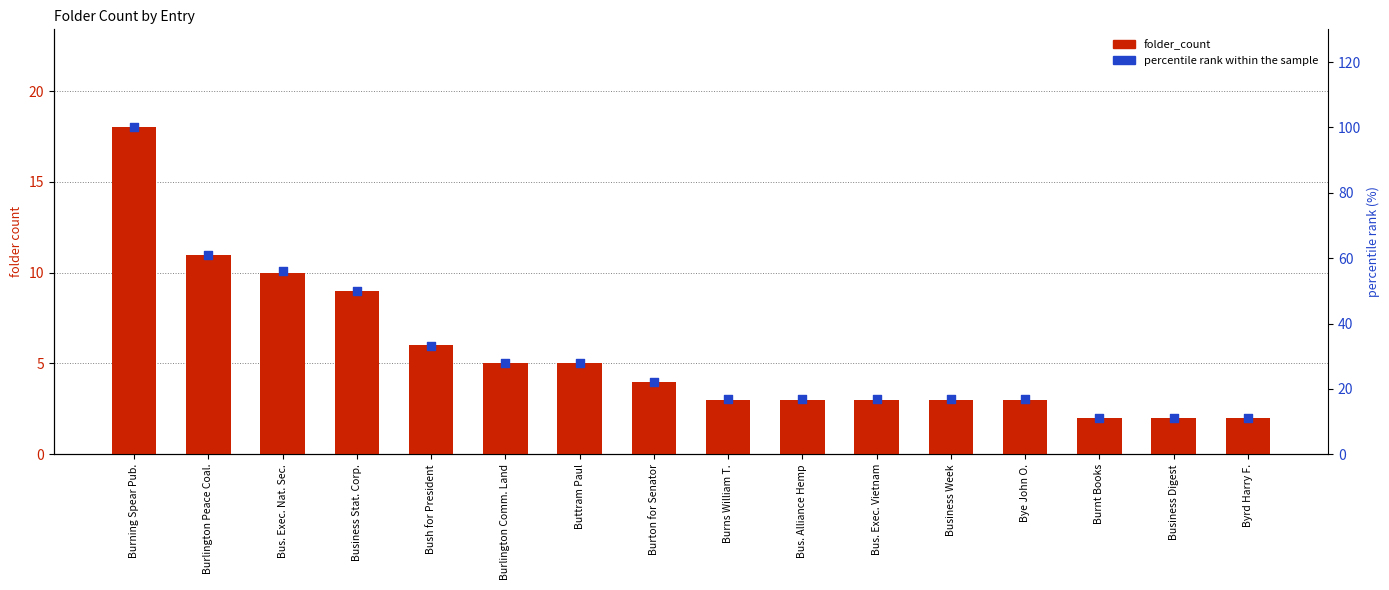

At which category is the sum across all series the highest?

Burning Spear Pub.